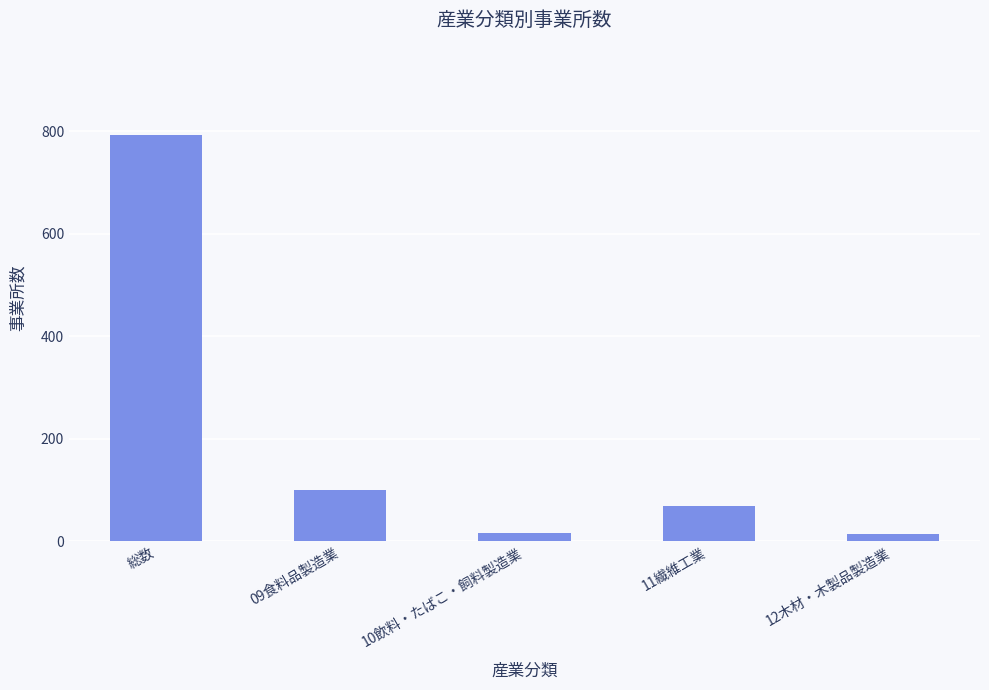

What is the difference between the maximum and minimum values?

779